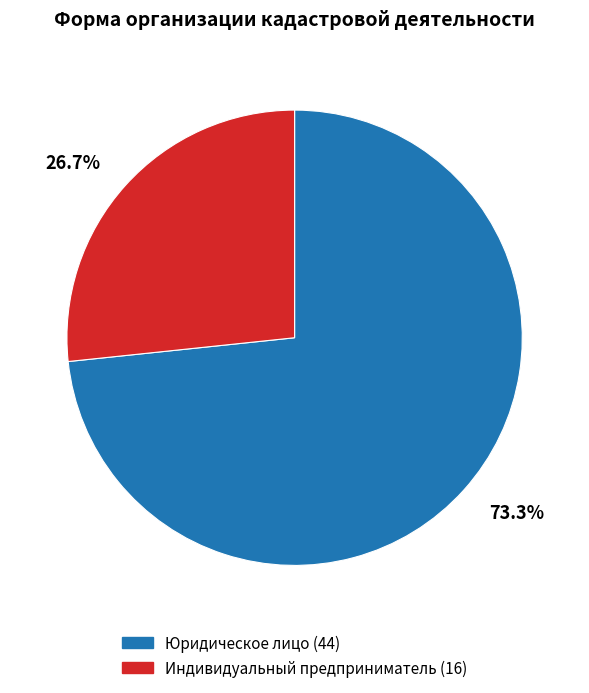

Which has a higher value, Юридическое лицо or Индивидуальный предприниматель?

Юридическое лицо